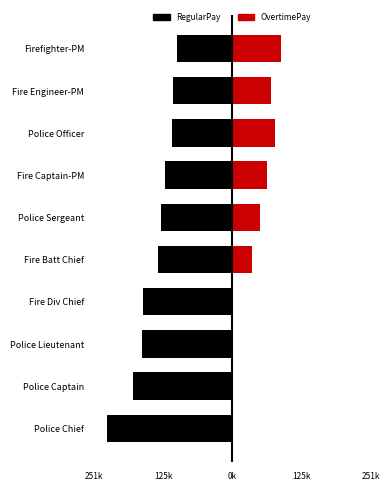

At which category is the sum across all series the highest?

Firefighter-PM